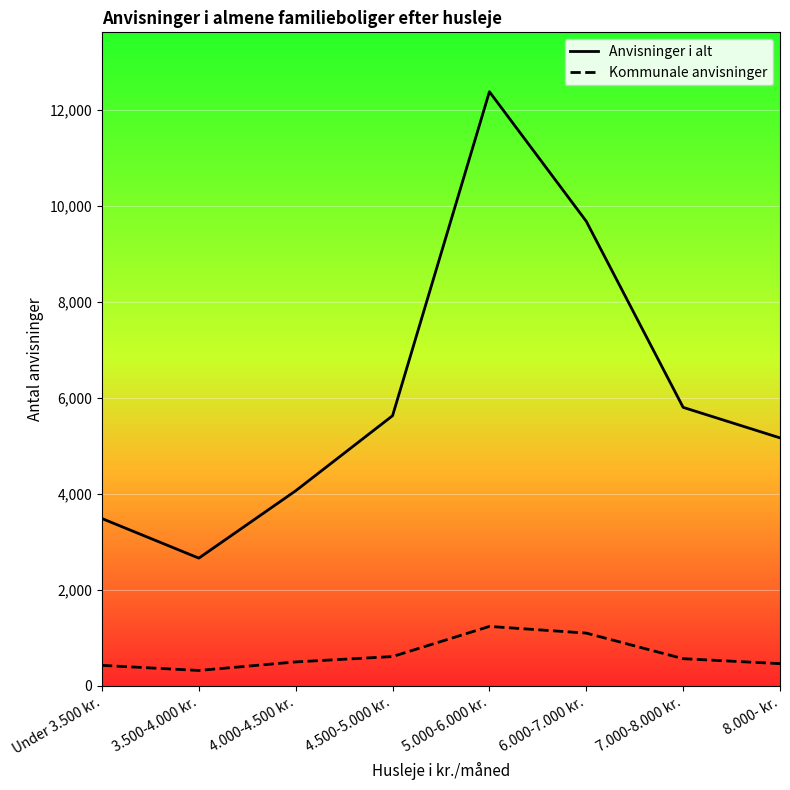

Reading left to right, extract all data points from this chart.

Anvisninger i alt: Under 3.500 kr.=3481	3.500-4.000 kr.=2656	4.000-4.500 kr.=4060	4.500-5.000 kr.=5625	5.000-6.000 kr.=12380	6.000-7.000 kr.=9678	7.000-8.000 kr.=5799	8.000- kr.=5163
Kommunale anvisninger: Under 3.500 kr.=420	3.500-4.000 kr.=314	4.000-4.500 kr.=492	4.500-5.000 kr.=604	5.000-6.000 kr.=1232	6.000-7.000 kr.=1093	7.000-8.000 kr.=559	8.000- kr.=456